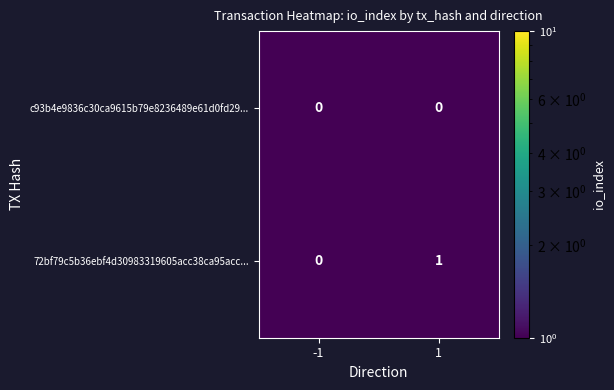

What is the smallest value displayed?

0